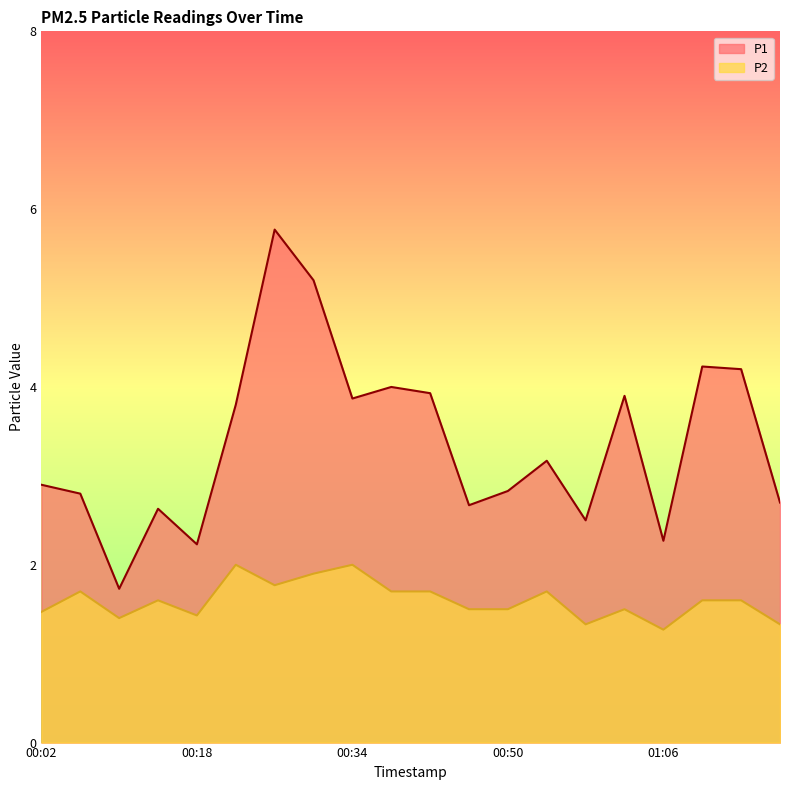

True or false: P2 and P1 intersect in this chart.

False